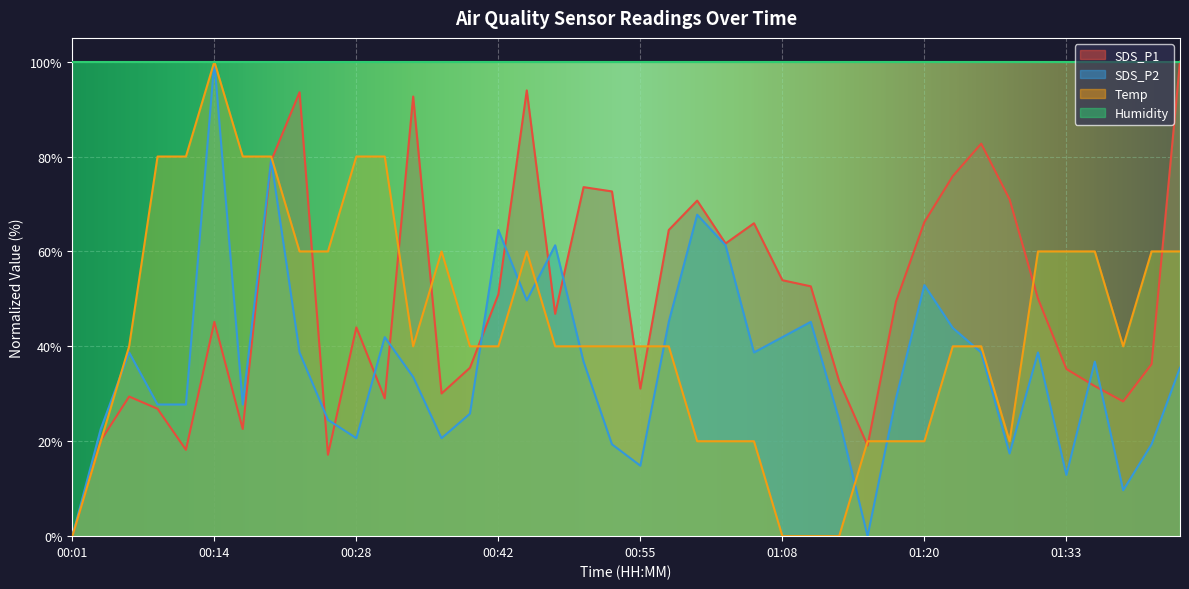

Which series has the largest total across all categories?

Humidity